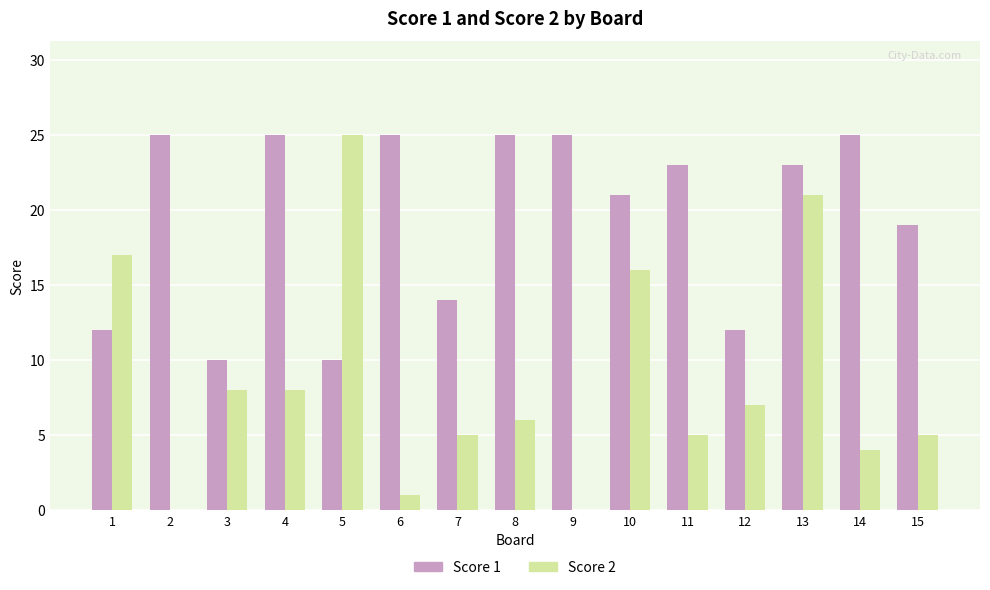

How many groups of bars are there?

15